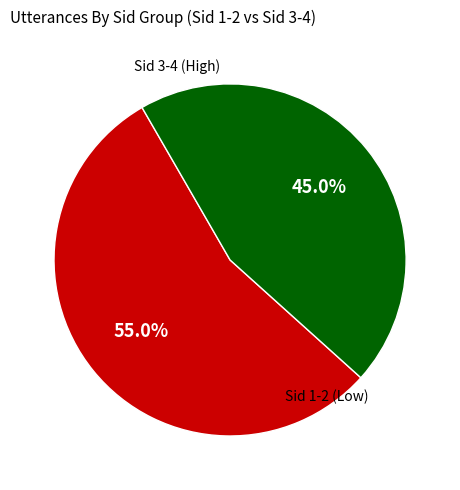

Is there any slice that represents more than half of the pie?

Yes